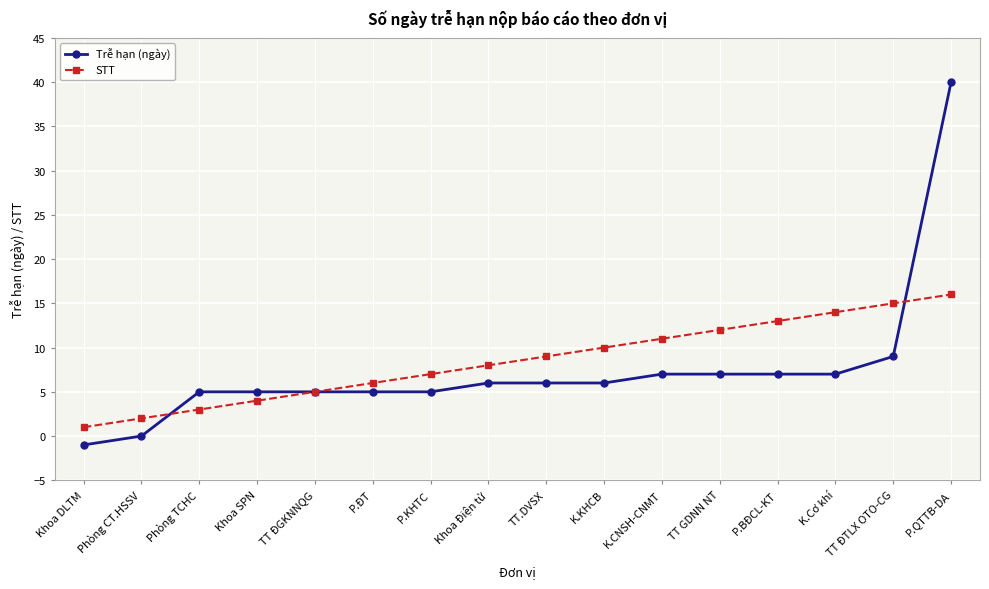

True or false: STT has more than 1 points higher than both neighbors.

False